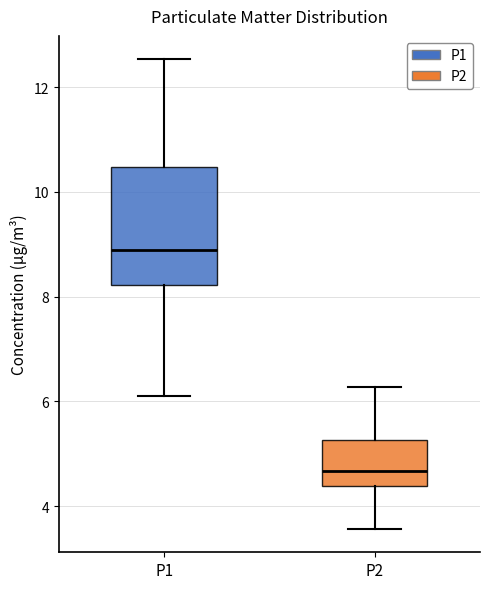

Where is the upper edge of the box for P1 on the y-axis? The values are not printed on the chart, so give them approximately, as read against the axis.

10.4